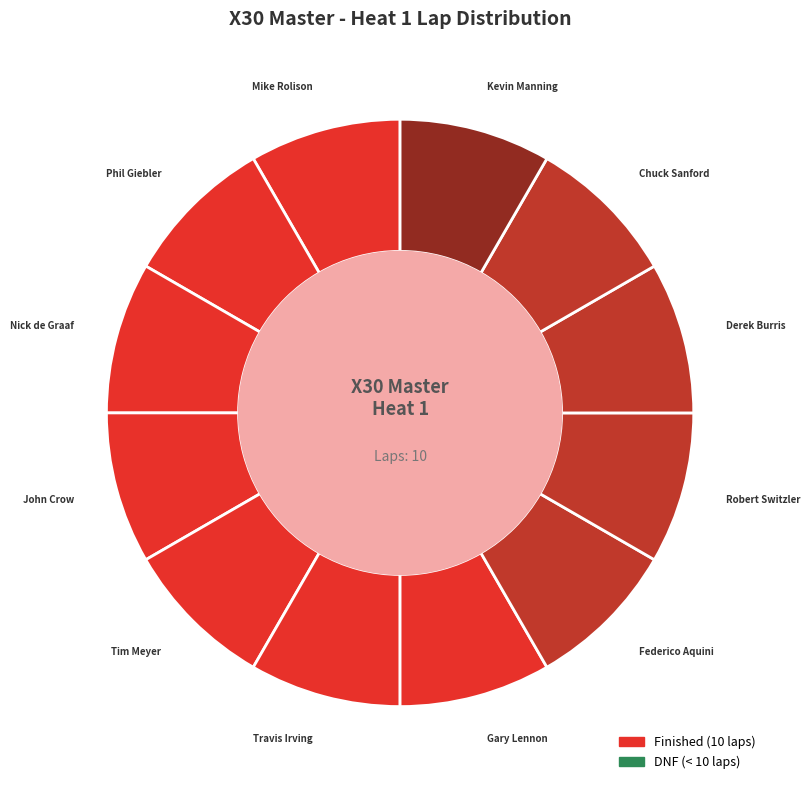

How many segments does this pie chart have?

12